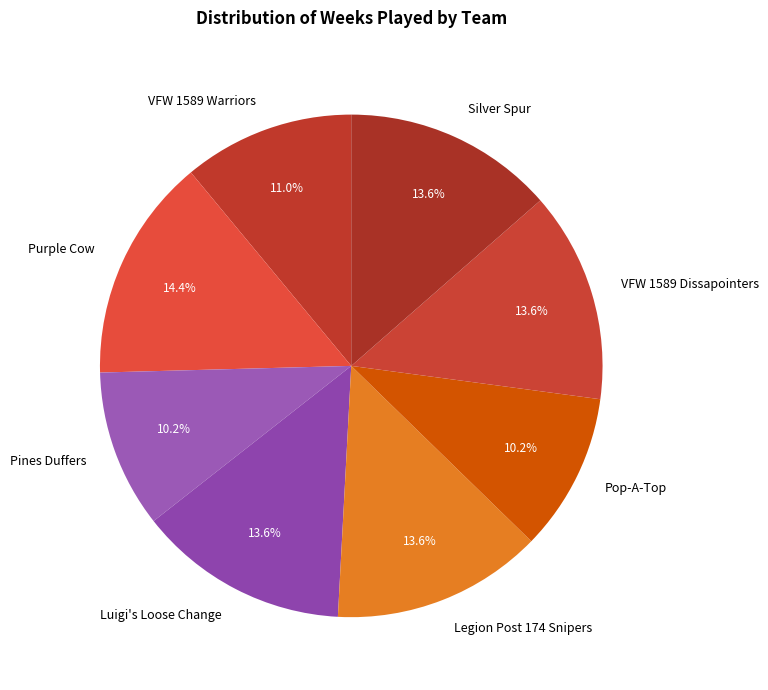

What is the largest slice in the pie chart?

Purple Cow